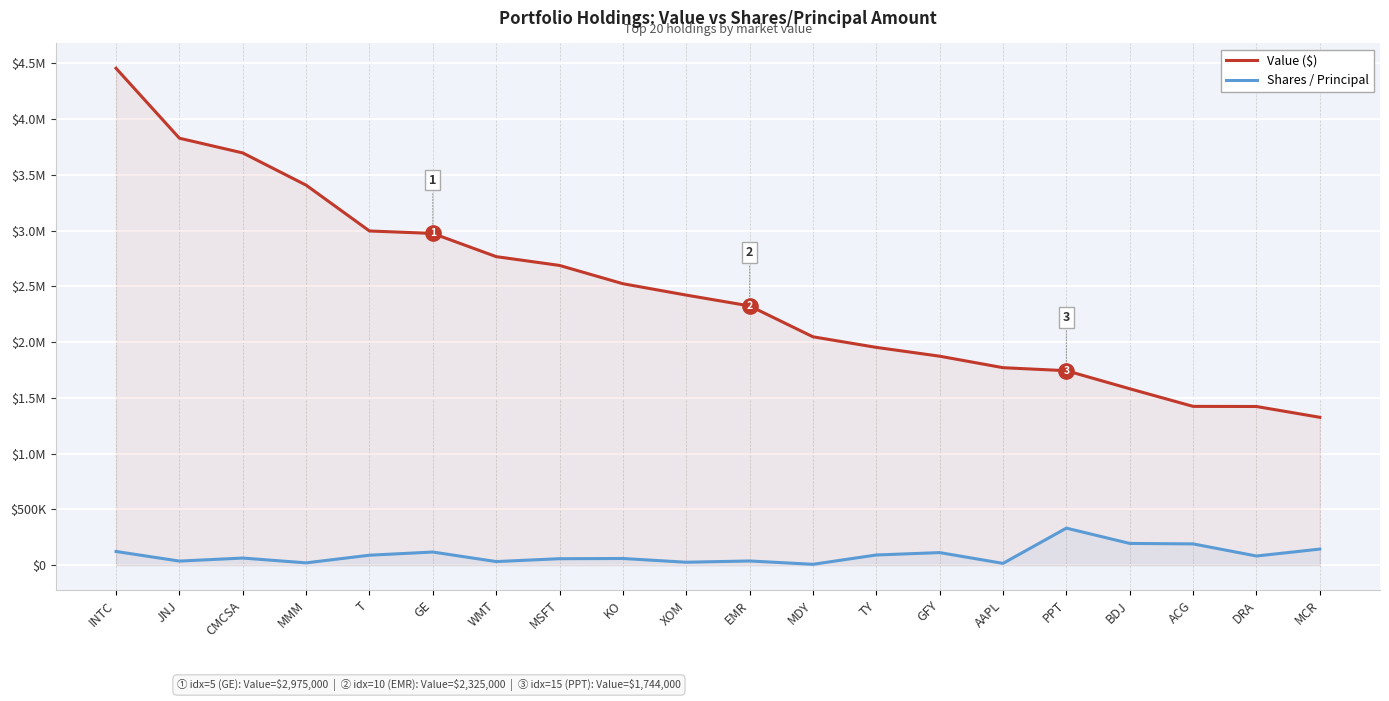

True or false: Shares / Principal and Value ($) intersect in this chart.

False